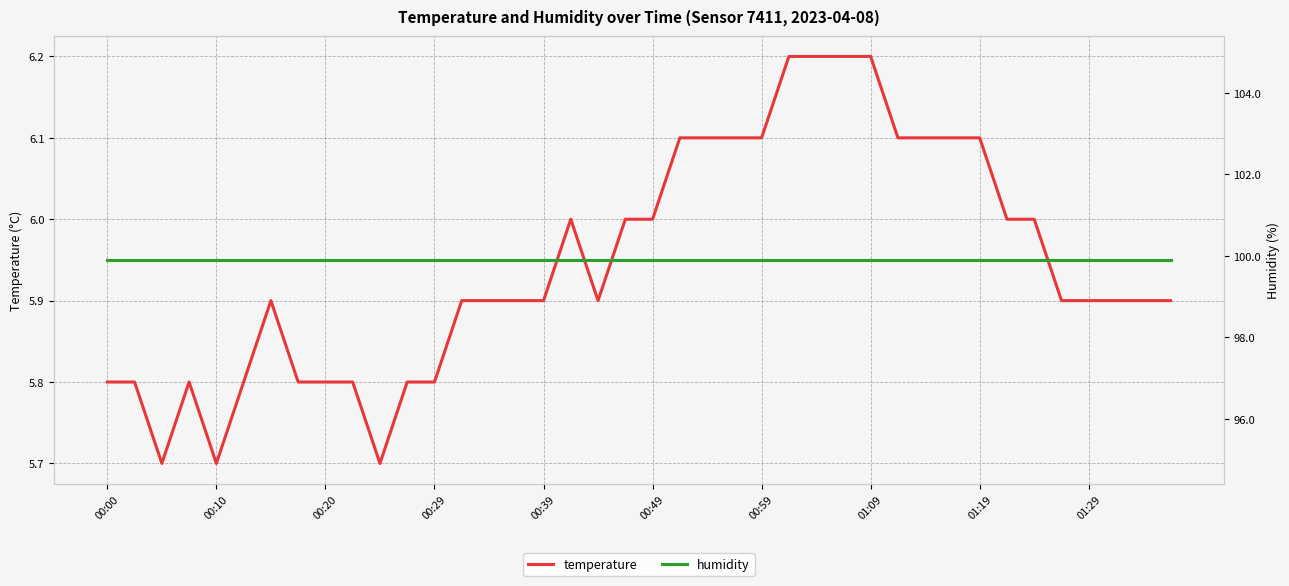

What is the maximum value shown in the chart?

99.9